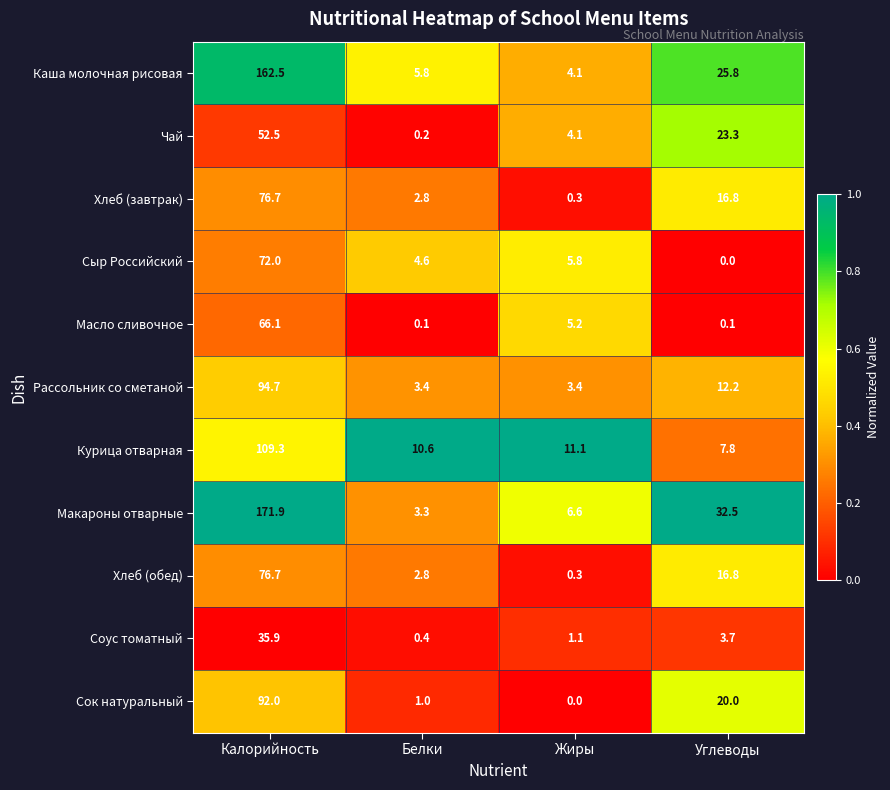

What is the difference between the second highest and second lowest values in the Макароны отварные series?

25.9